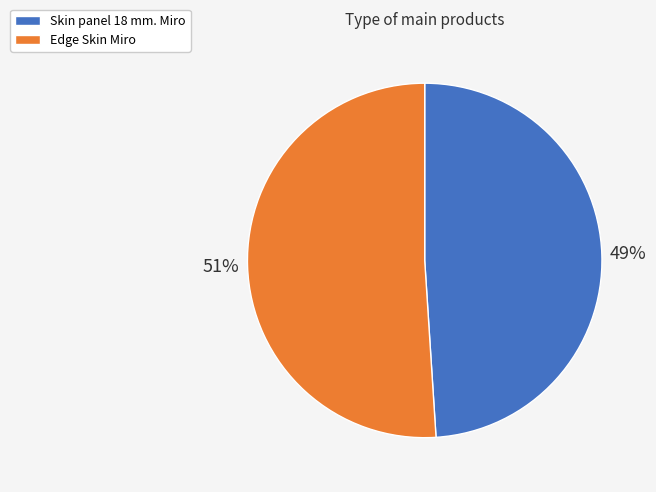

What is the majority slice?

Edge Skin Miro